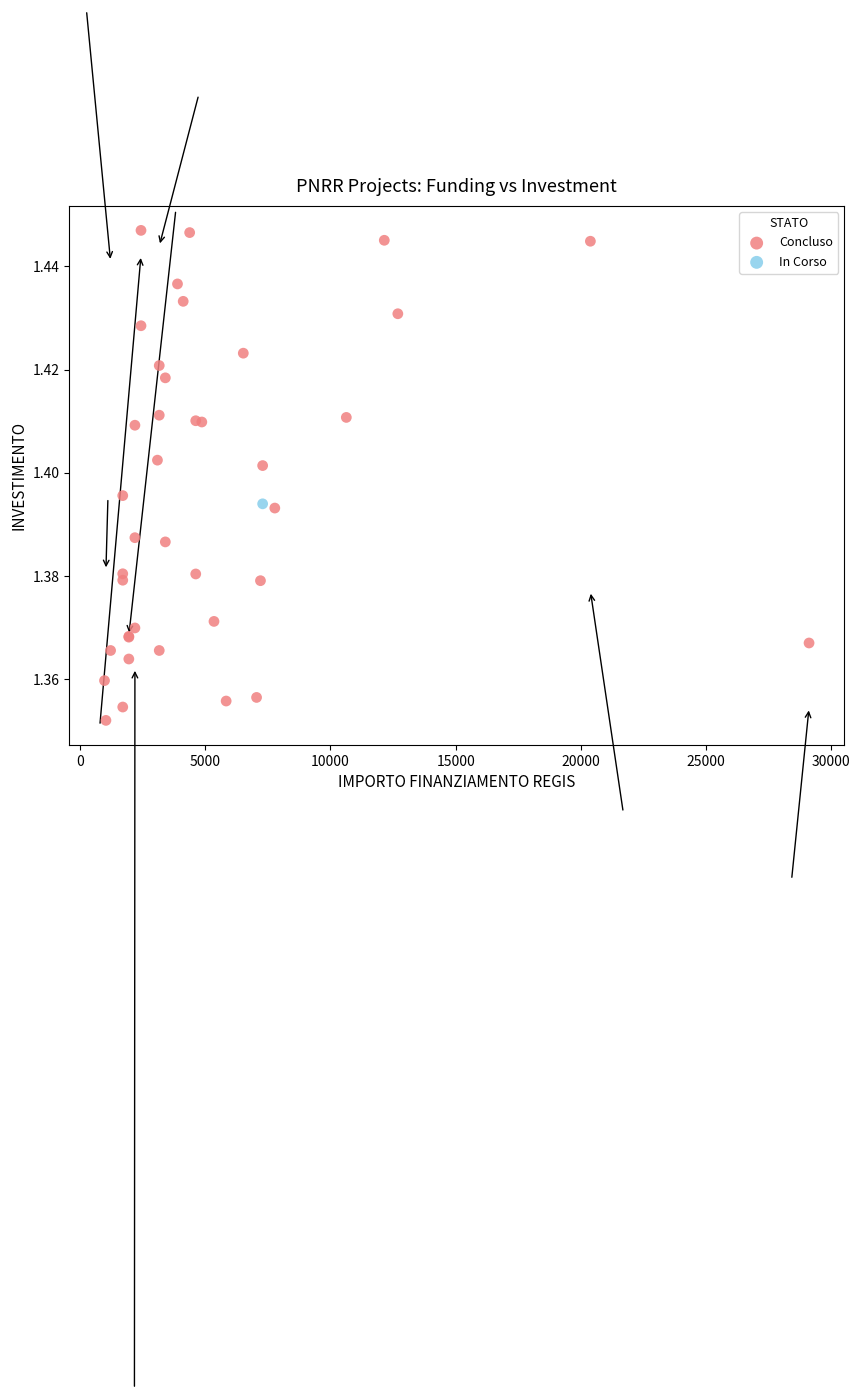

What are all the series names shown in the legend?

Concluso, In Corso